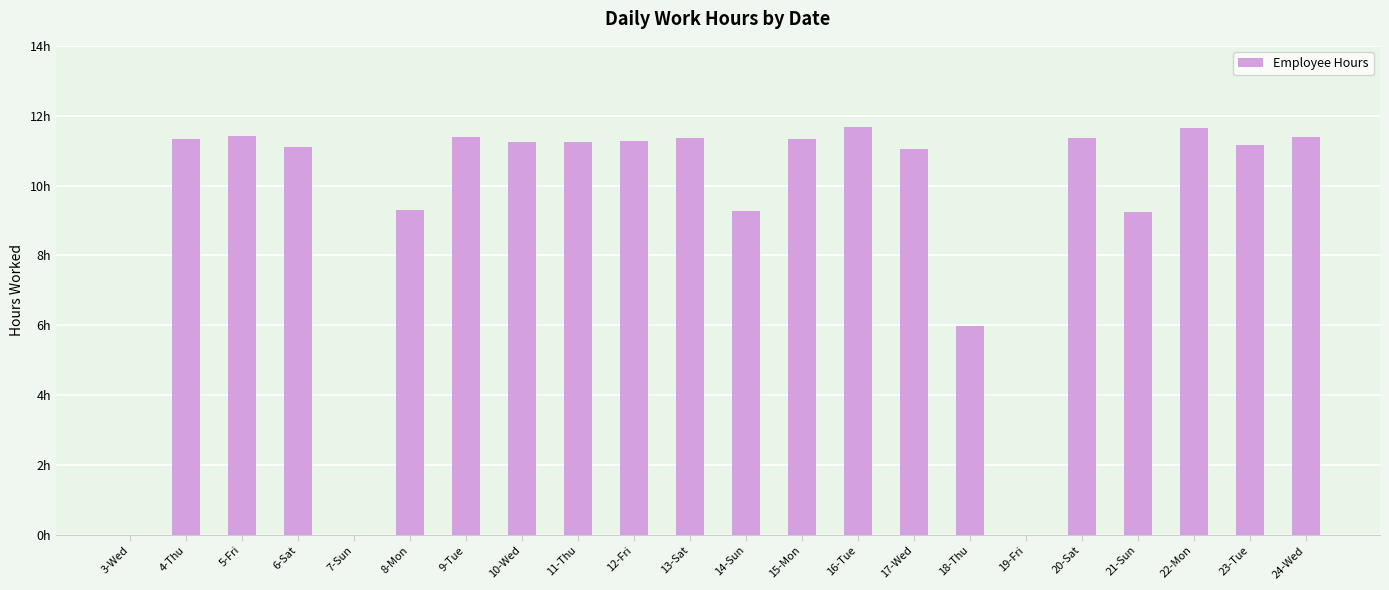

True or false: the data shows 11.3 at 4-Thu.

True